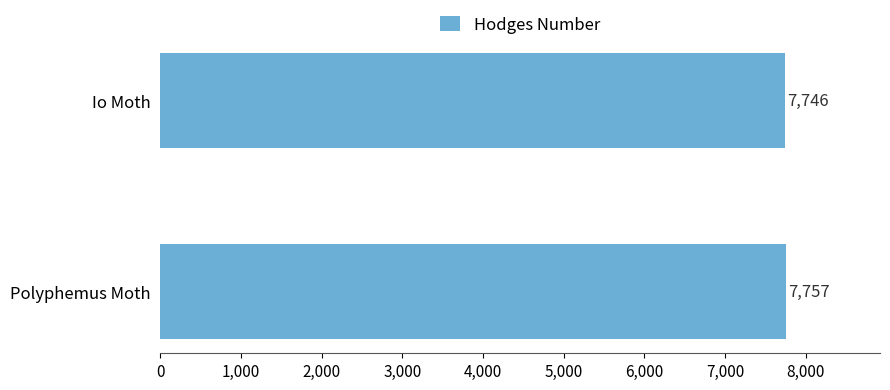

Rank the categories by value from highest to lowest.

Polyphemus Moth, Io Moth